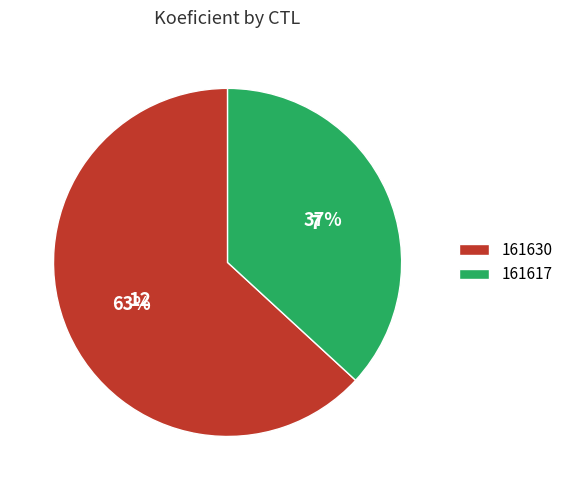

To the nearest percent, what portion does 161617 represent?

37%